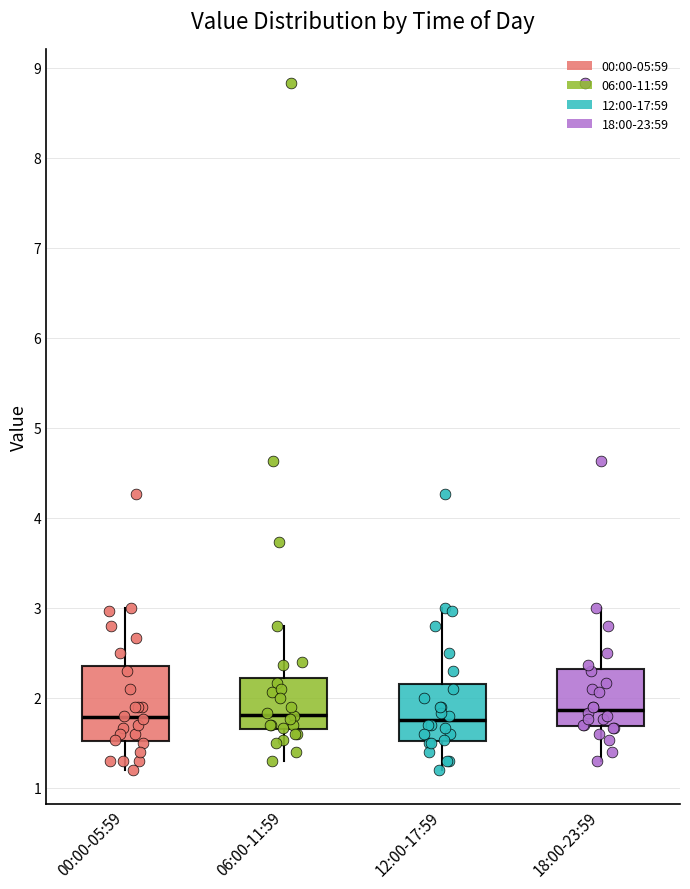

Reading left to right, read every box against the y-axis: the position of its median line, the range the box covers, and the ends of its whiskers. The values are not printed on the chart, so give them approximately, as read against the axis.

00:00-05:59: median 1.8, box 1.5 to 2.4, whiskers 1.2 to 3.0
06:00-11:59: median 1.8, box 1.7 to 2.2, whiskers 1.3 to 2.8
12:00-17:59: median 1.8, box 1.5 to 2.2, whiskers 1.2 to 3.0
18:00-23:59: median 1.9, box 1.7 to 2.3, whiskers 1.3 to 3.0